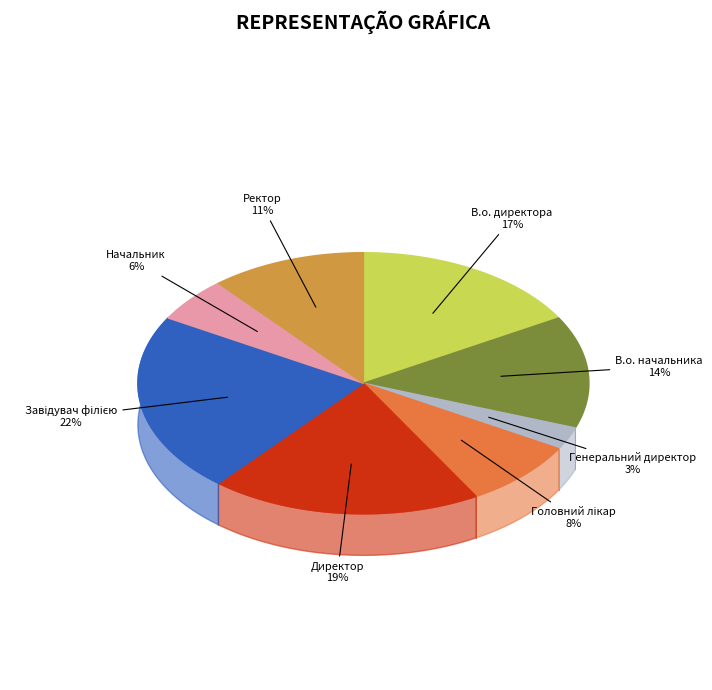

To the nearest percent, what portion does Генеральний директор represent?

3%